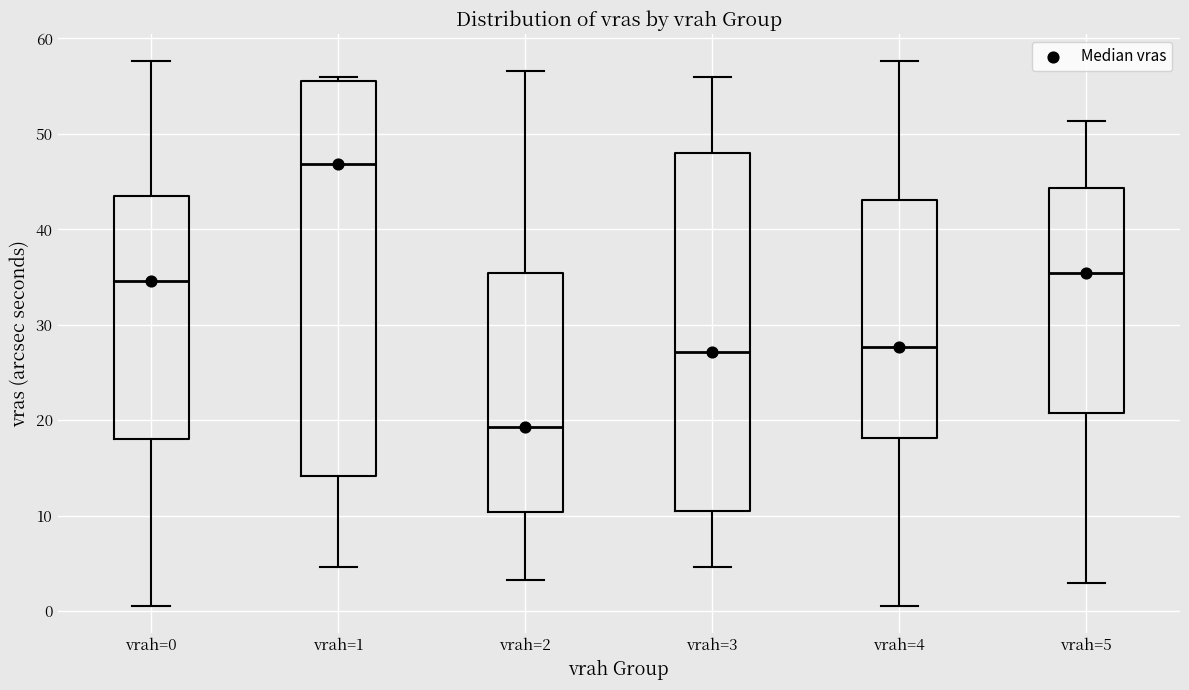

Which box's median line is the highest?

vrah=1